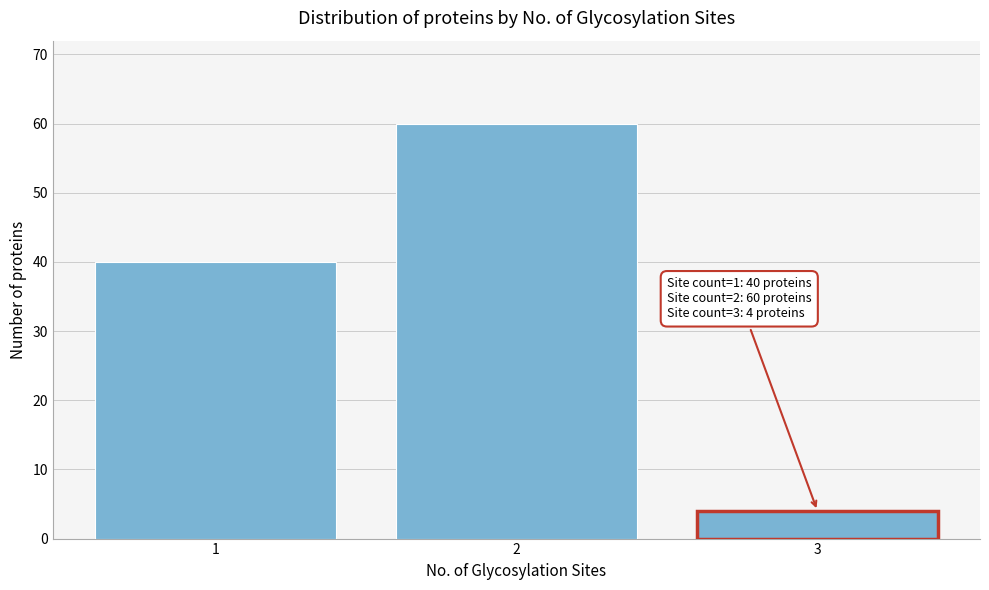

Reading right to left, extract all data points from this chart.

3=4	2=60	1=40